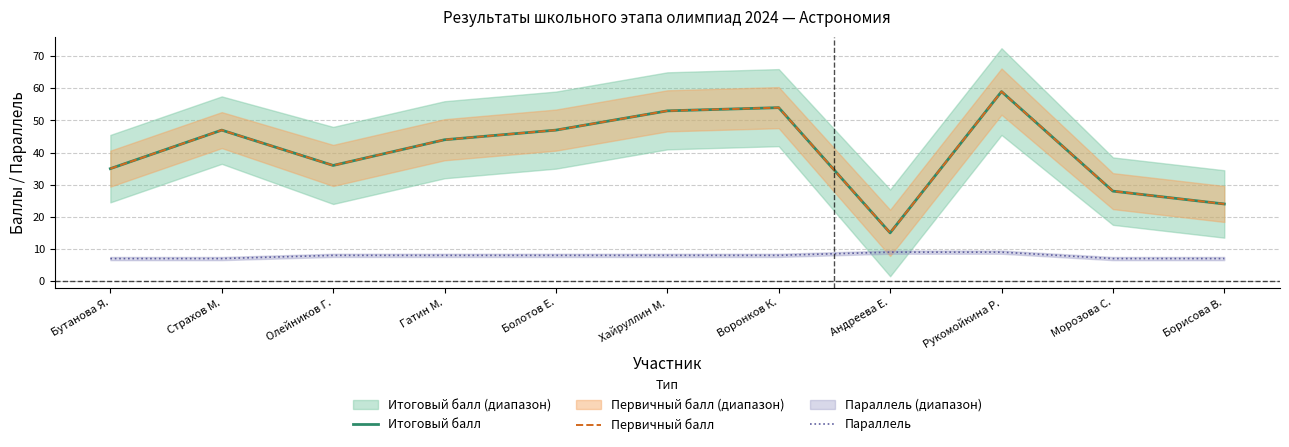

List the labels in order of Параллель value, largest first.

Андреева Е., Рукомойкина Р., Олейников Г., Гатин М., Болотов Е., Хайруллин М., Воронков К., Бутанова Я., Страхов М., Морозова С., Борисова В.